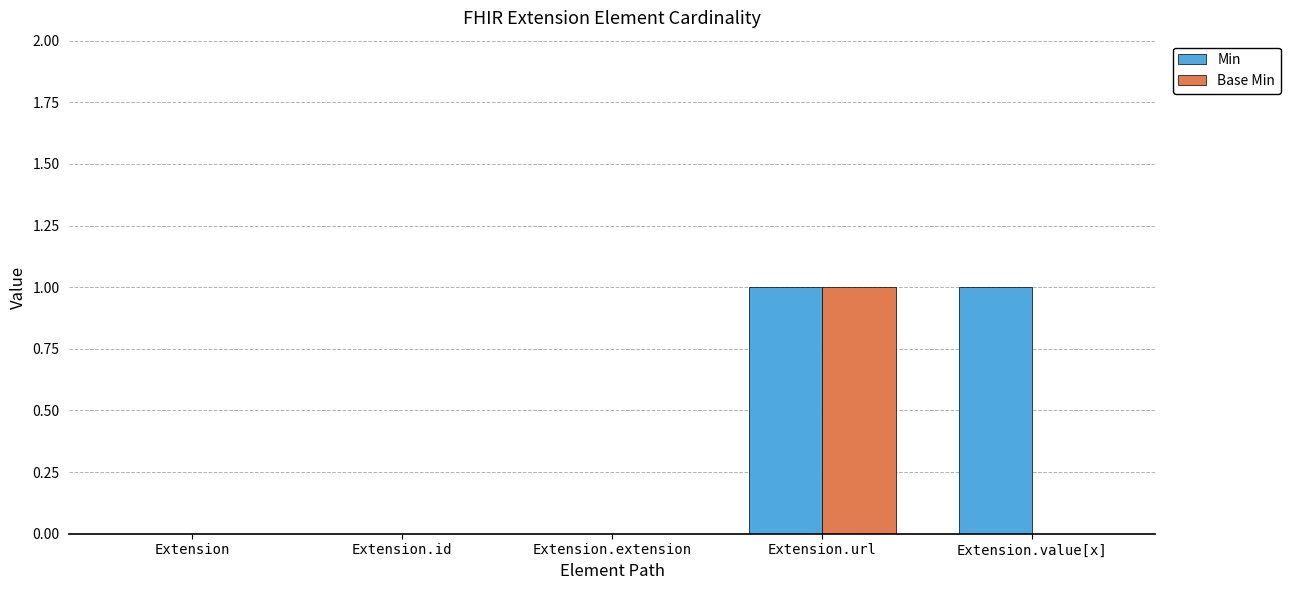

Reading left to right, list all the values displayed in this chart.

Min: 0	0	0	1	1
Base Min: 0	0	0	1	0